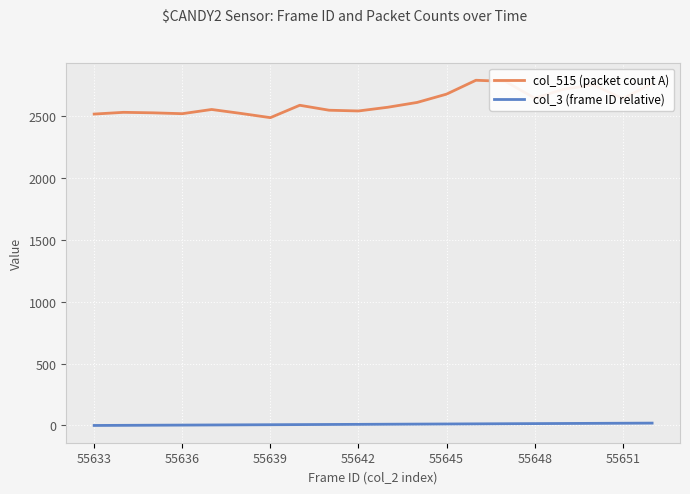

What is the difference between the maximum and second lowest values in the col_3 (frame ID relative) series?

18